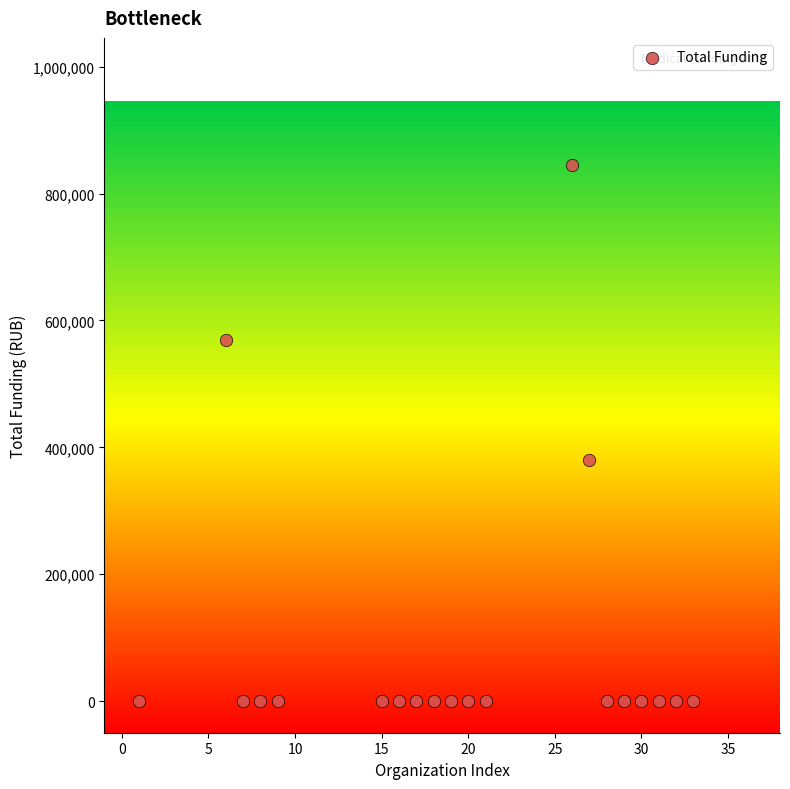

What Y value in the scatter plot is closest to 422784?

379990